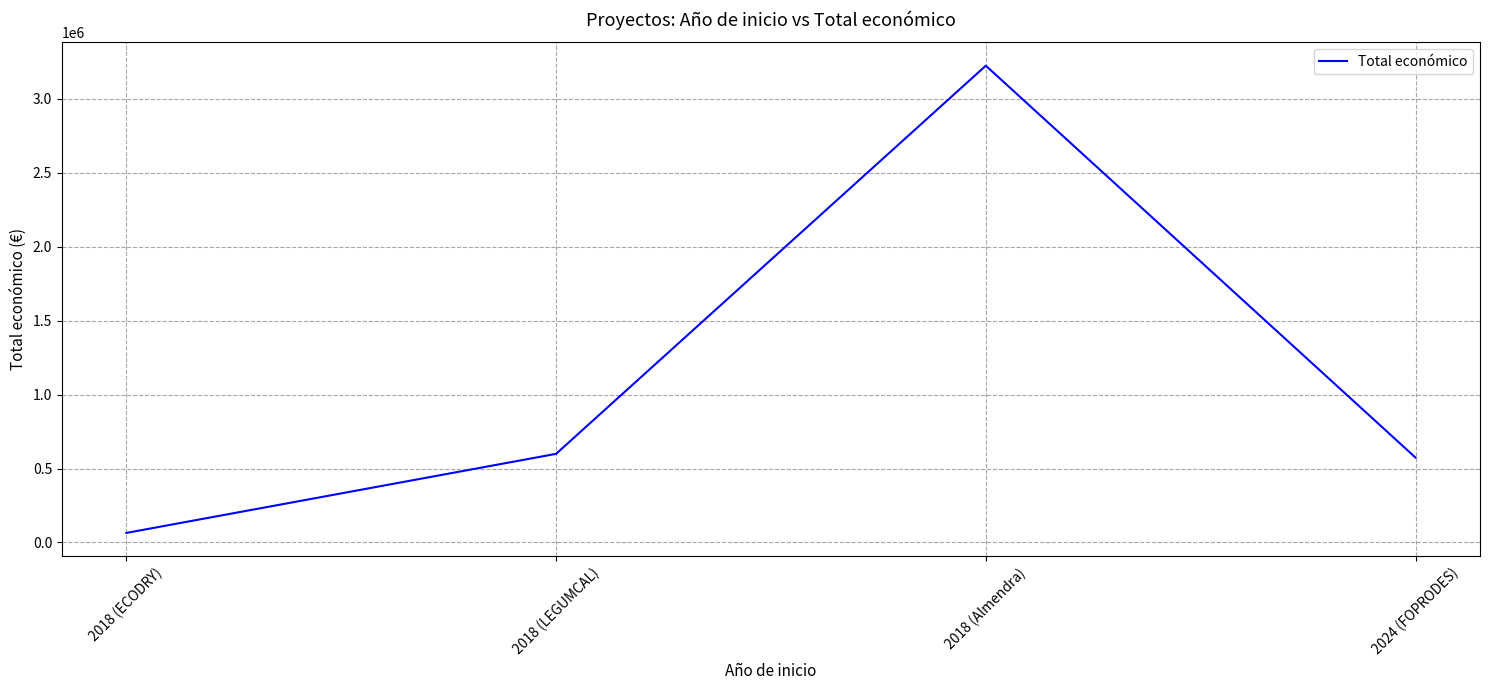

How many categories are shown in the chart?

4